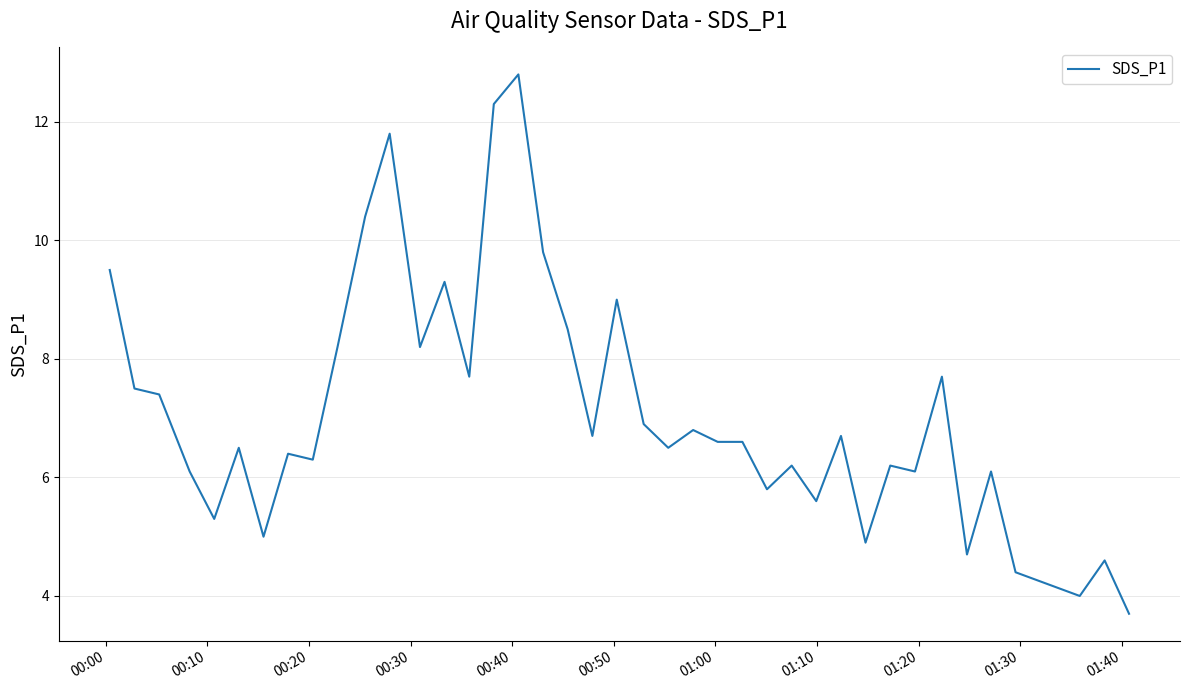

Reading right to left, what are all the values shown in this chart?

3.7	4.6	4.0	4.4	6.1	4.7	7.7	6.1	6.2	4.9	6.7	5.6	6.2	5.8	6.6	6.6	6.8	6.5	6.9	9.0	6.7	8.5	9.8	12.8	12.3	7.7	9.3	8.2	11.8	10.4	8.2	6.3	6.4	5.0	6.5	5.3	6.1	7.4	7.5	9.5